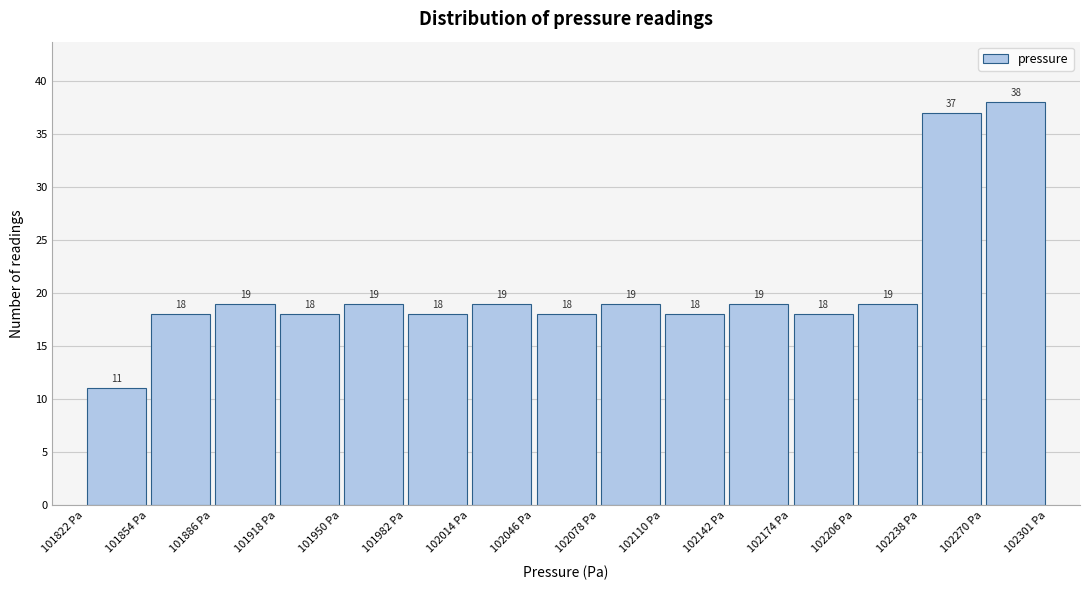

How tall is the bar that spans 102140 to 102175 on the x-axis? The bar edges are not printed on the chart, so give them approximately, as read against the axis.

19